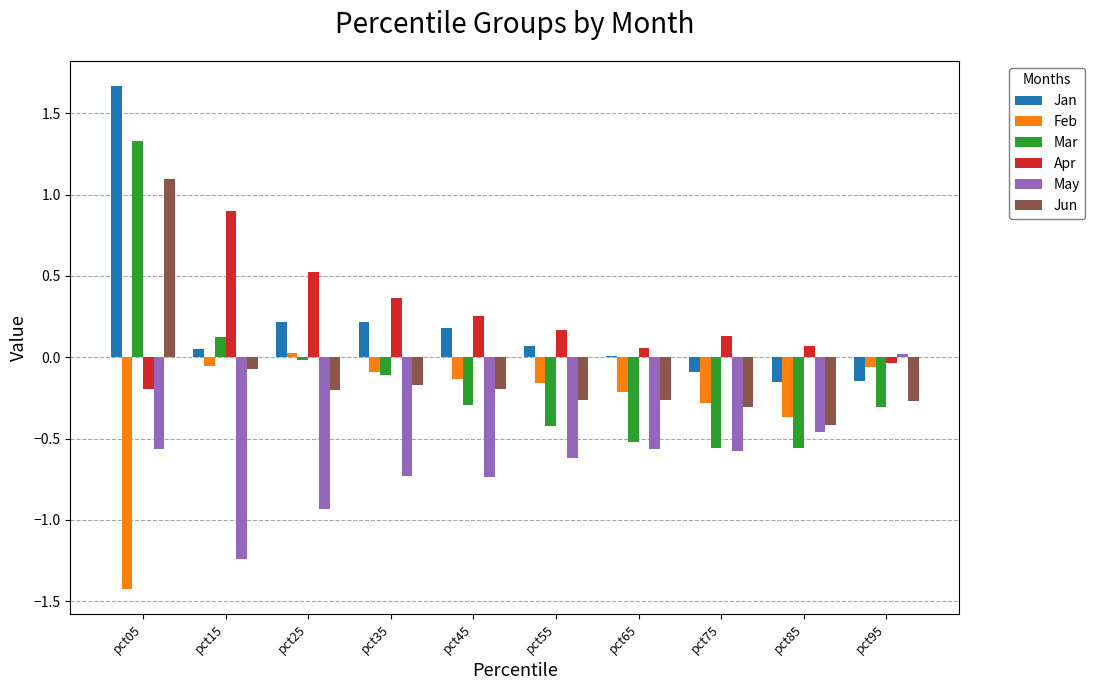

How many values in May are above zero?

1